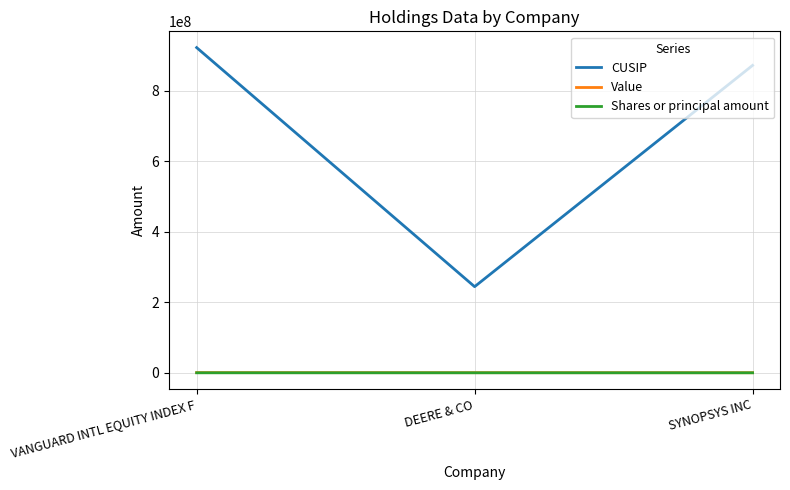

What is the difference between the CUSIP values at SYNOPSYS INC and VANGUARD INTL EQUITY INDEX F?

50435668